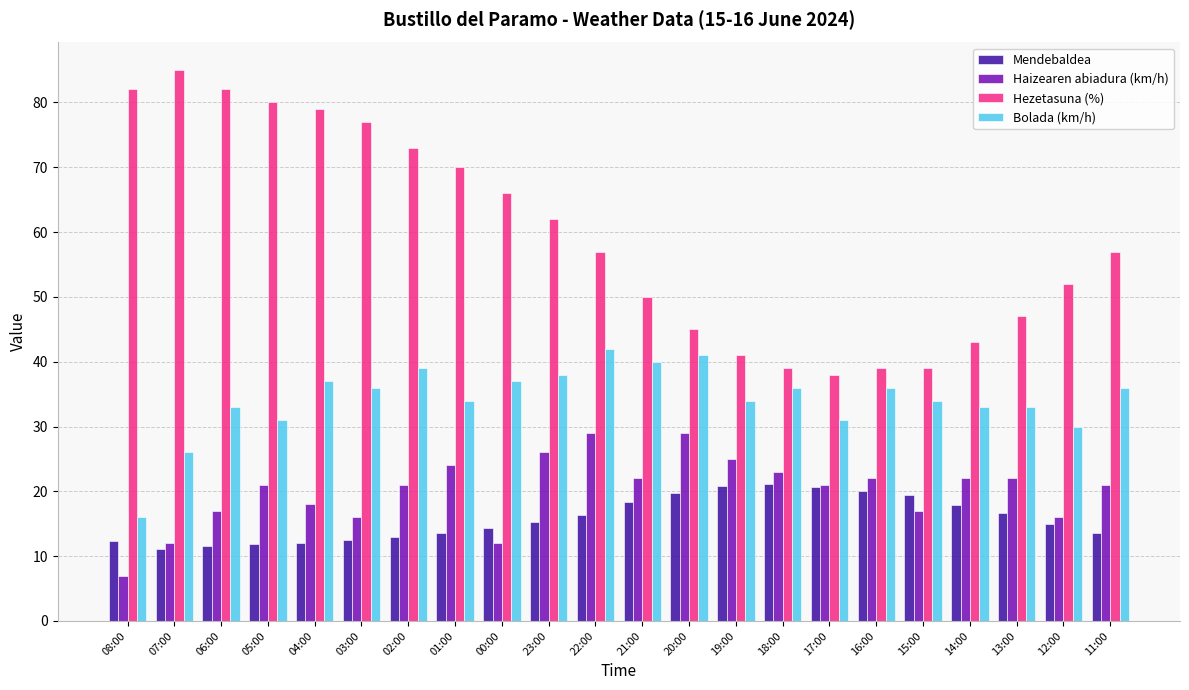

What value does the Hezetasuna (%) series have at 11:00?

57.0